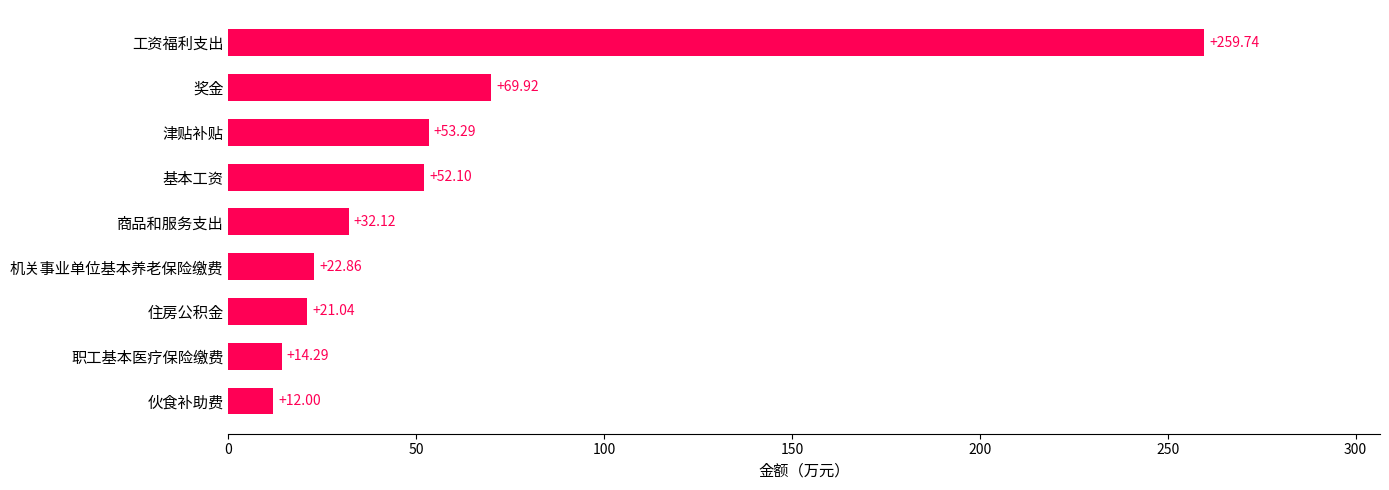

Rank the categories by value from lowest to highest.

伙食补助费, 职工基本医疗保险缴费, 住房公积金, 机关事业单位基本养老保险缴费, 商品和服务支出, 基本工资, 津贴补贴, 奖金, 工资福利支出